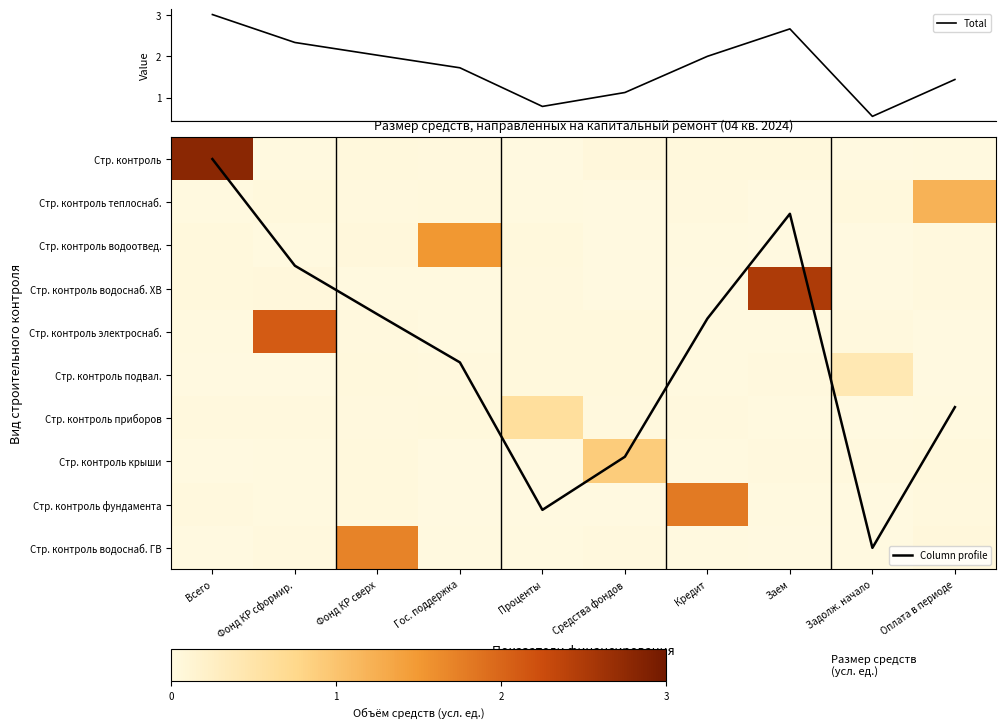

The value of Стр. контроль водоснаб. ГВ at Фонд КР сформир. is 0.0. True or false?

False